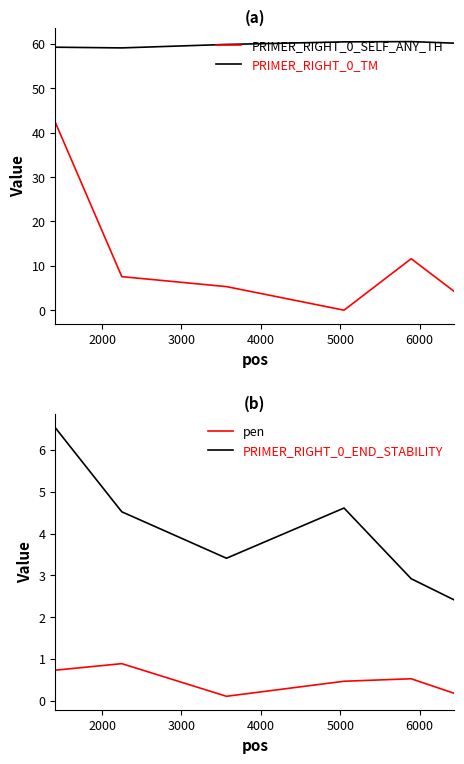

True or false: pen and PRIMER_RIGHT_0_END_STABILITY cross at least once.

False